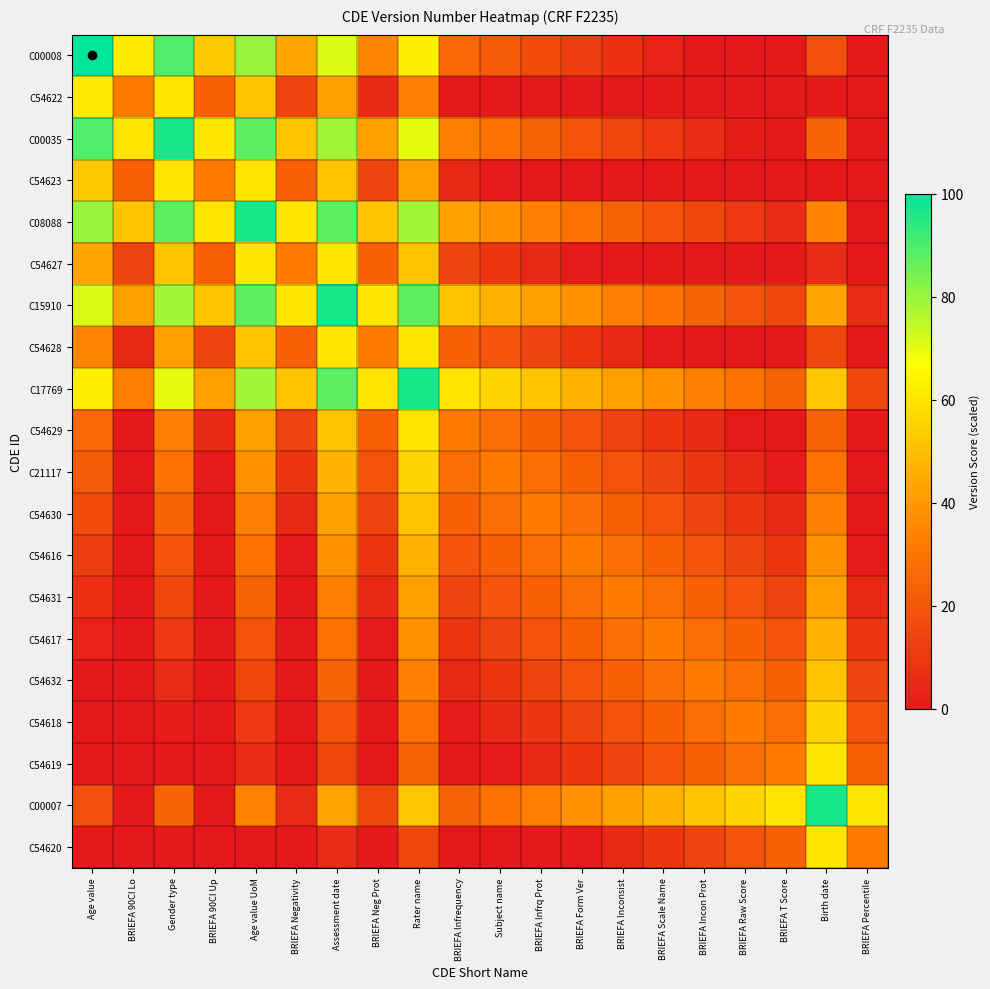

At BRIEFA Percentile, list the series in order from largest to smallest.

C00007, C54620, C54619, C54618, C17769, C54632, C54617, C15910, C54631, C54616, C00008, C54622, C00035, C54623, C08088, C54627, C54628, C54629, C21117, C54630